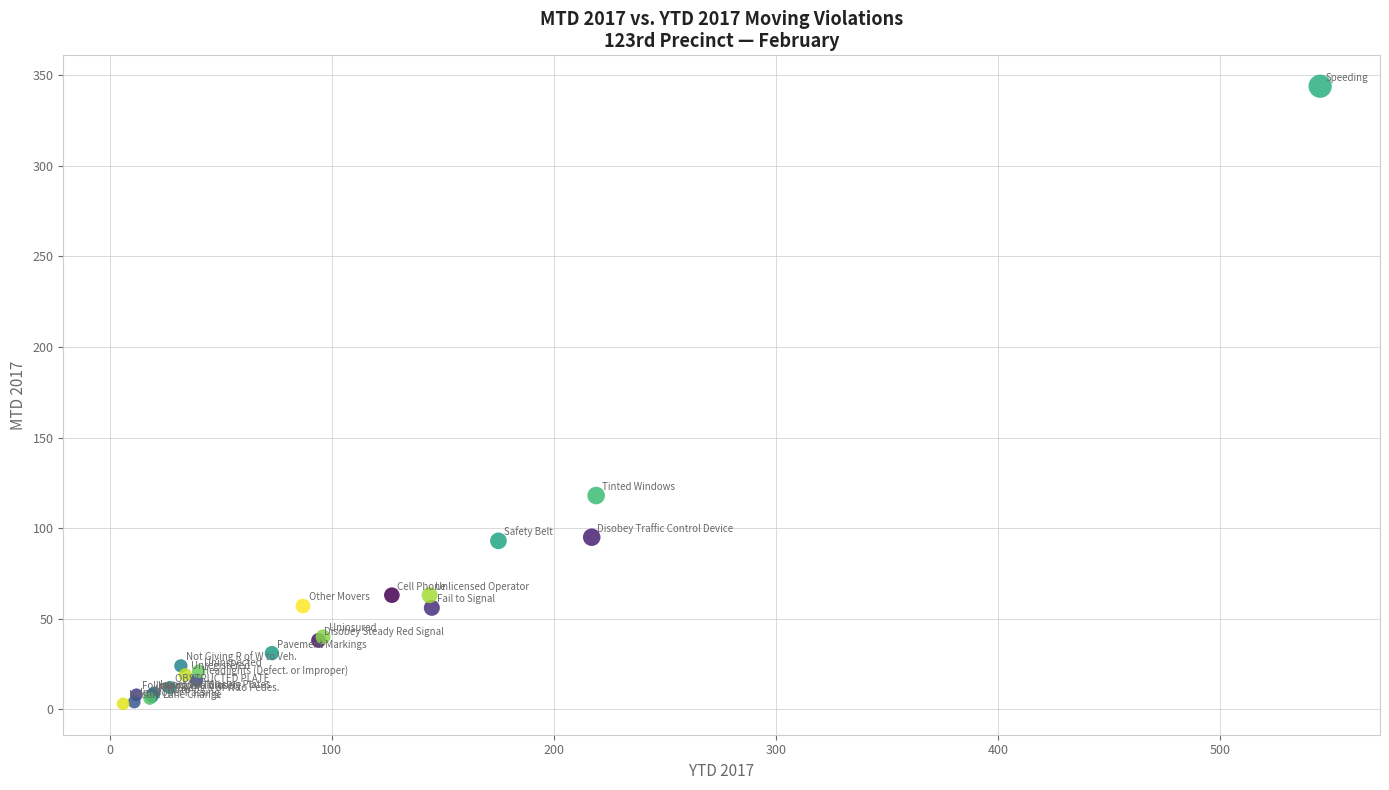

What Y value in the scatter plot is closest to 173?

118